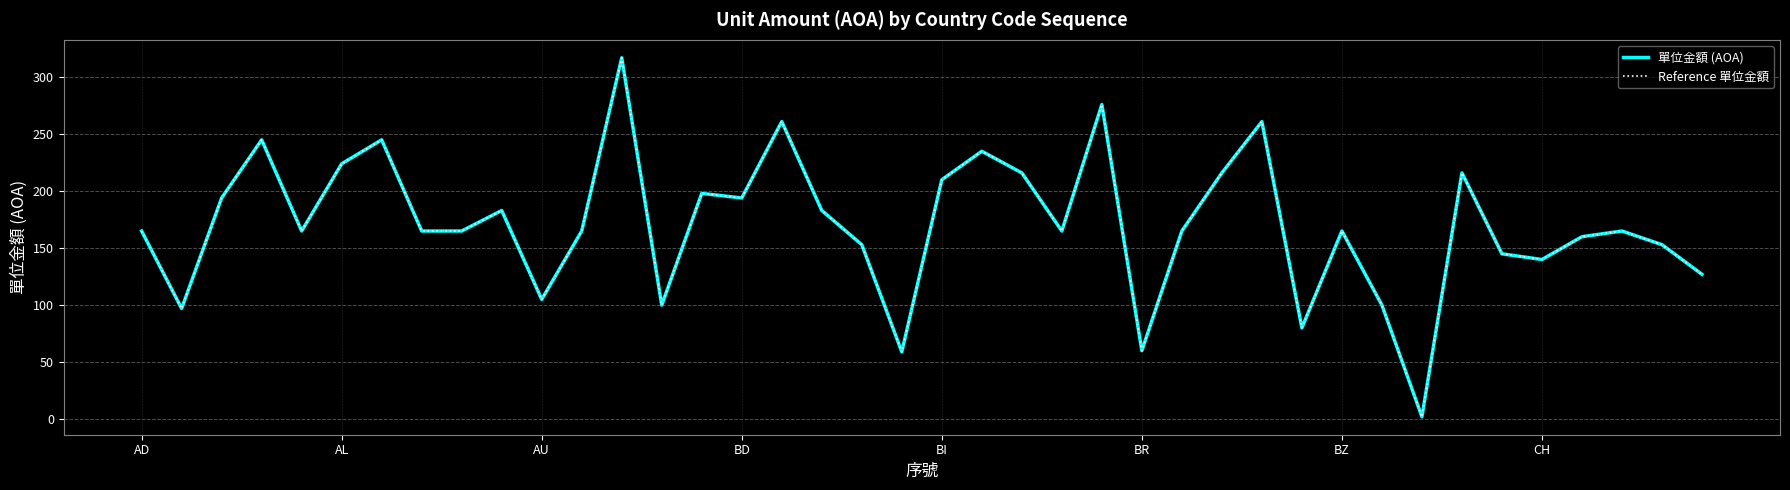

Is this an area chart (filled region under the line)?

No